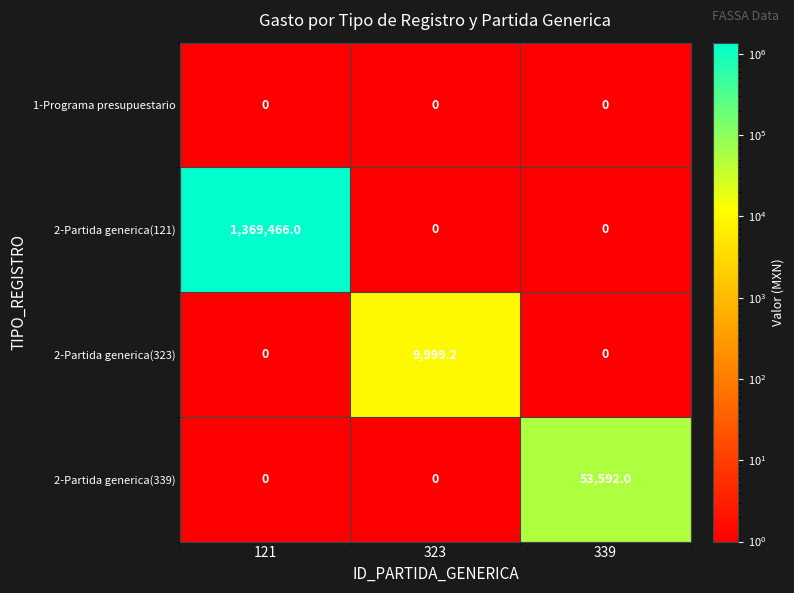

What is the average value of the 2-Partida generica(339) series?

17864.0